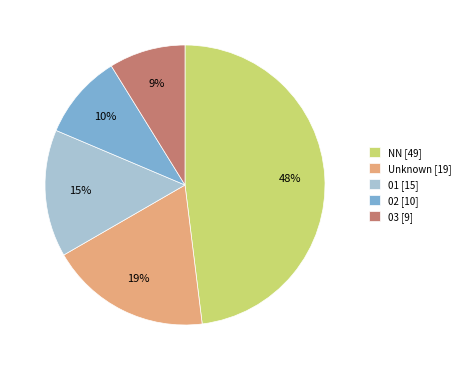

Count the number of slices in the pie.

5